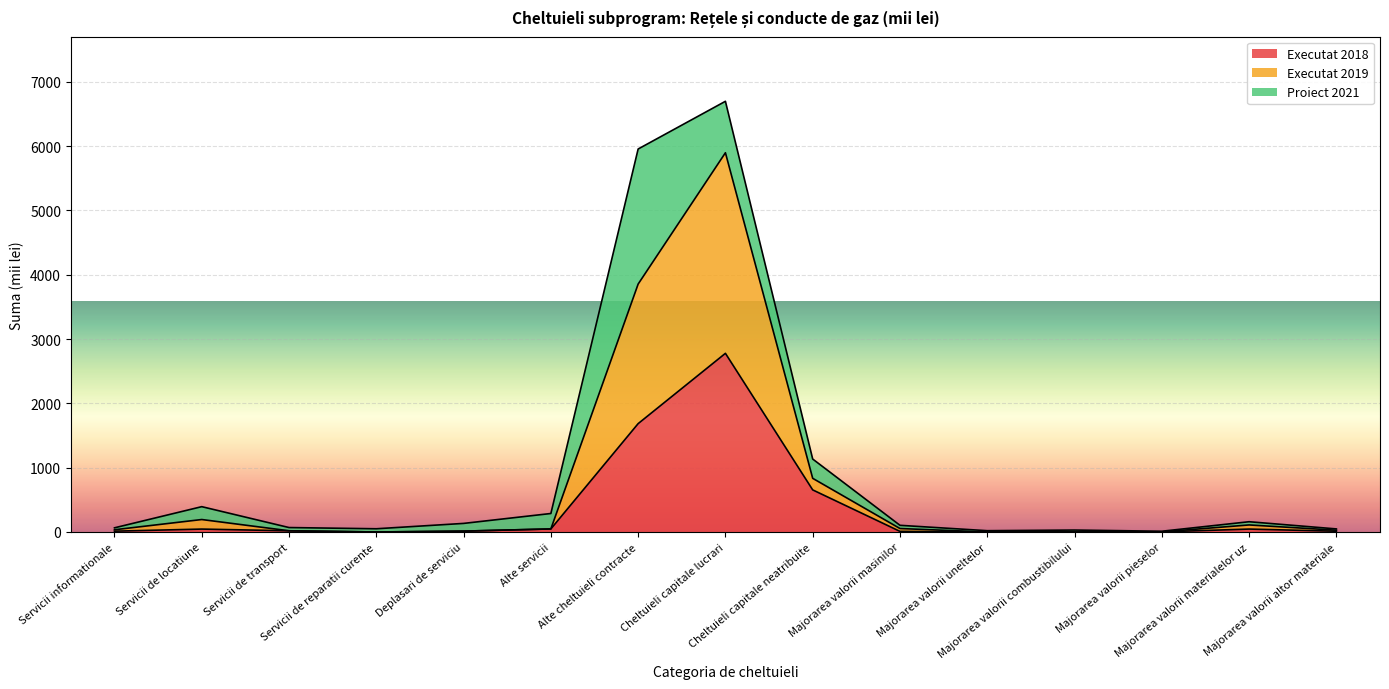

How many values in Executat 2018 are above zero?

12